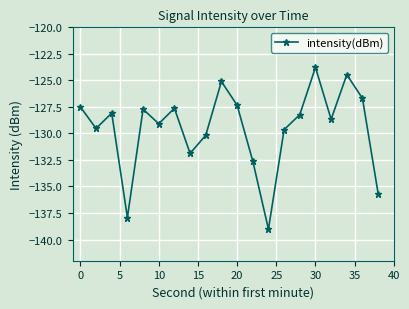

What is the smallest value displayed?

-139.0